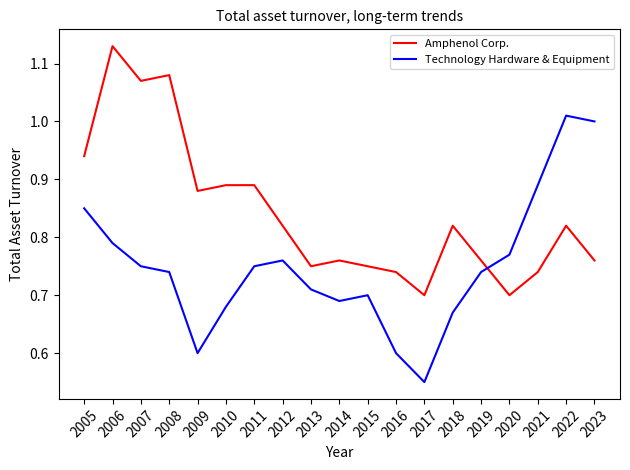

Rank the series at 2014 from lowest to highest value.

Technology Hardware & Equipment, Amphenol Corp.